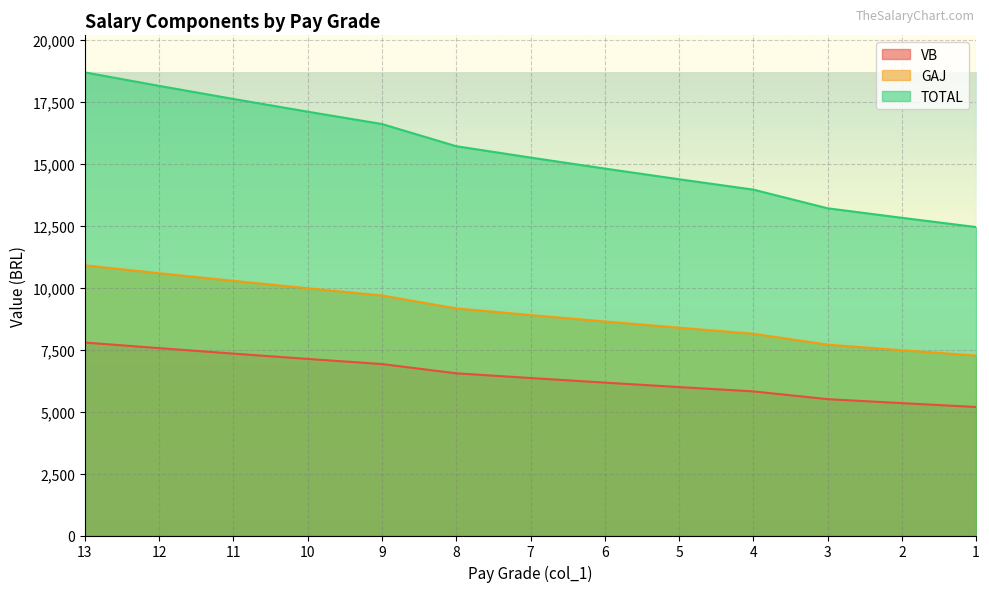

How many lines are shown in the chart?

3